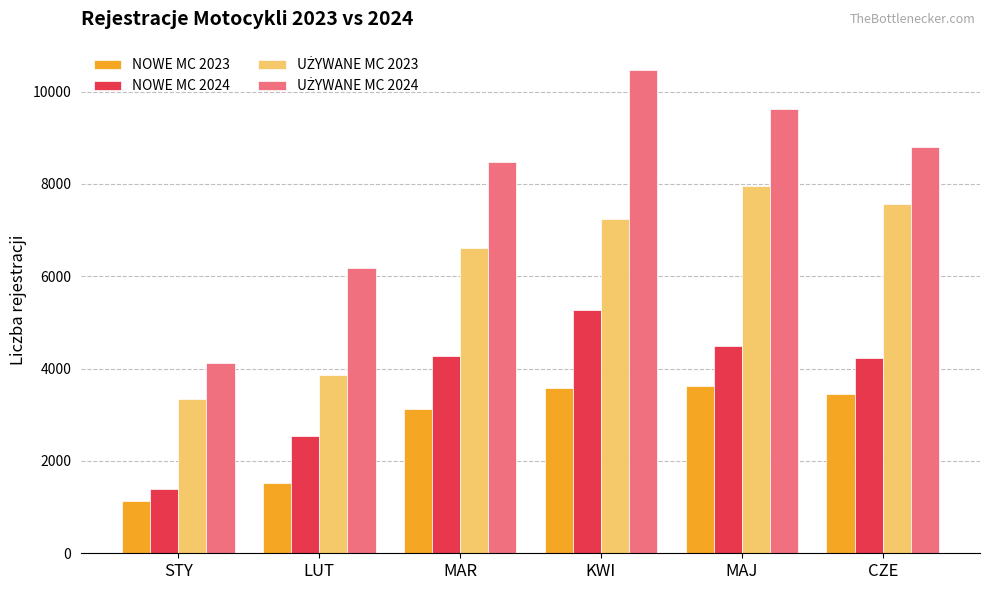

How many categories are shown in the chart?

6